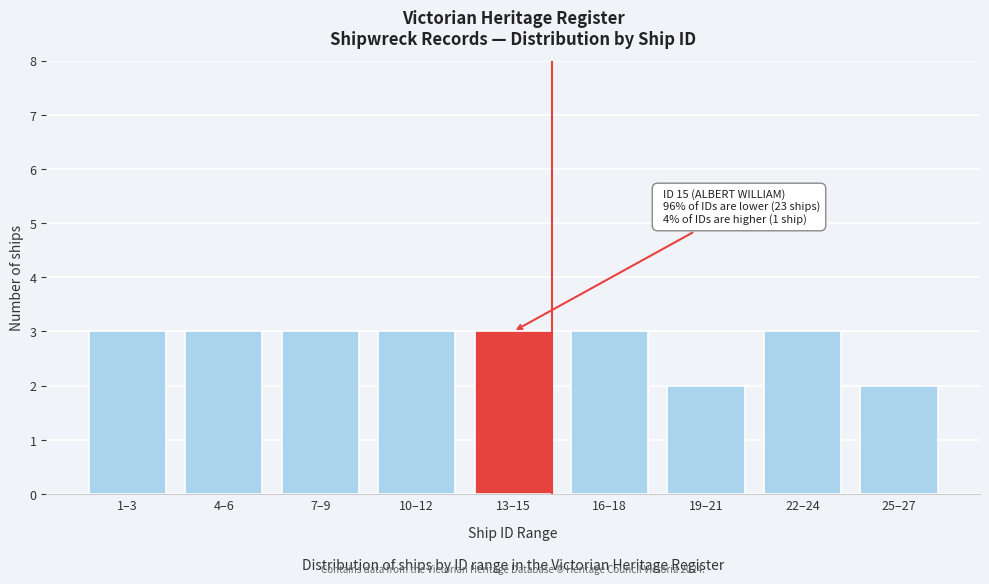

Reading left to right, what are all the values shown in this chart?

1–3=3	4–6=3	7–9=3	10–12=3	13–15=3	16–18=3	19–21=2	22–24=3	25–27=2